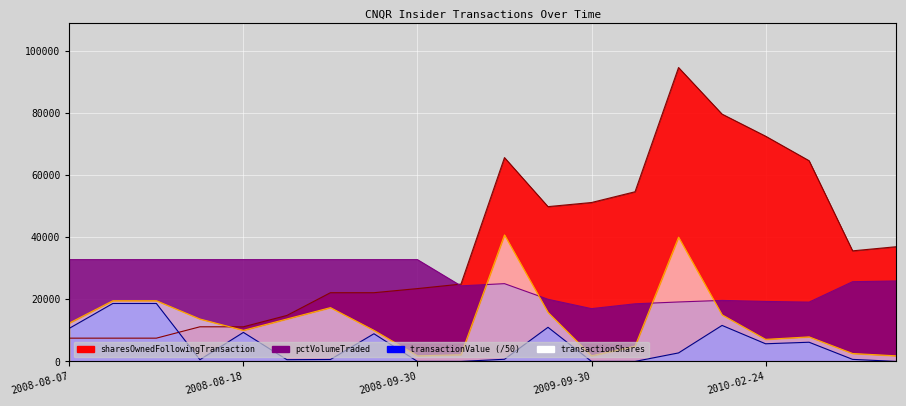

What is the value of the transactionShares point at the 13th from the left?

1802.0